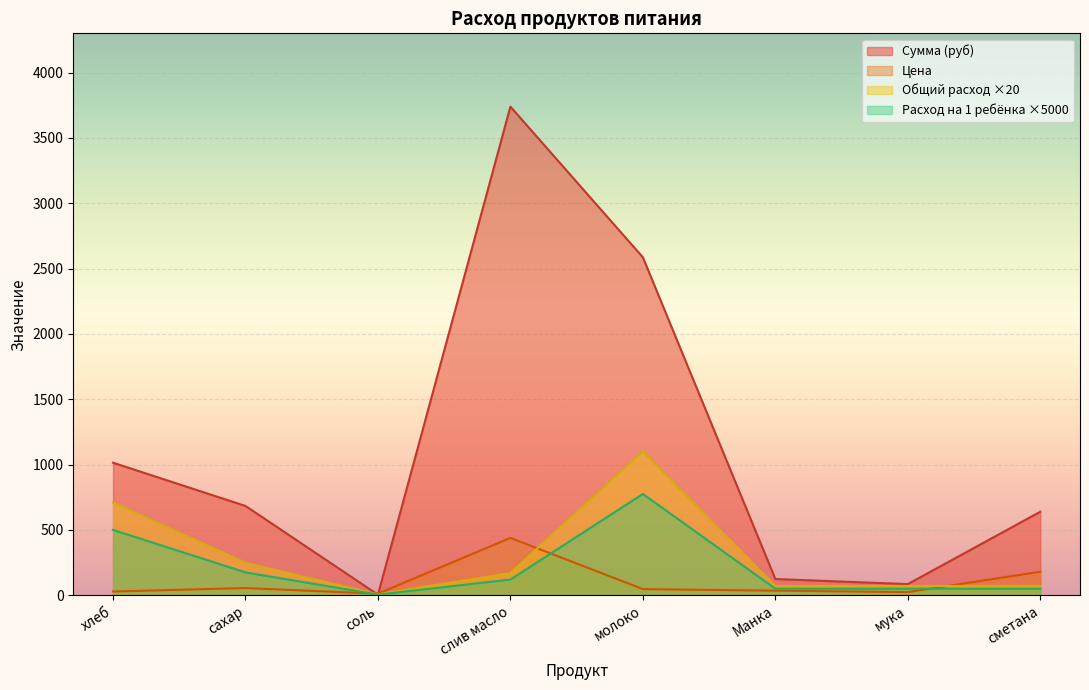

Which series has the largest range (max minus min)?

Сумма (руб)